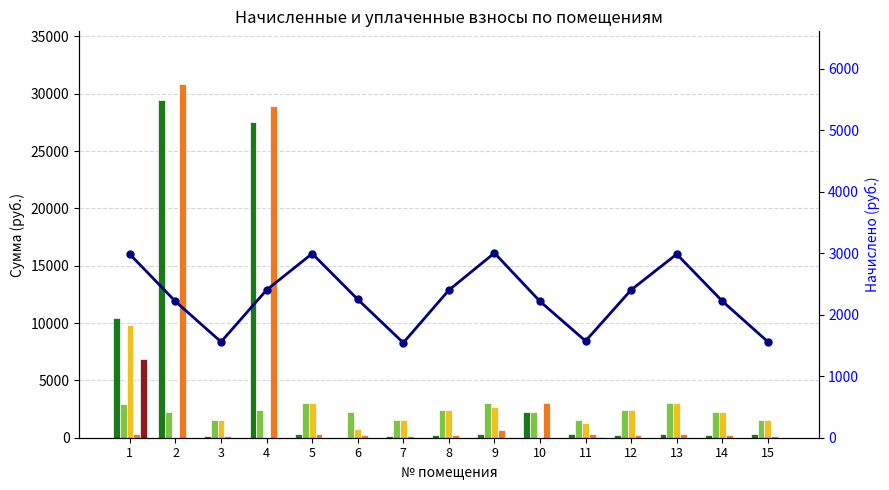

What is the spread (max minus min) of values at 13?

2986.1